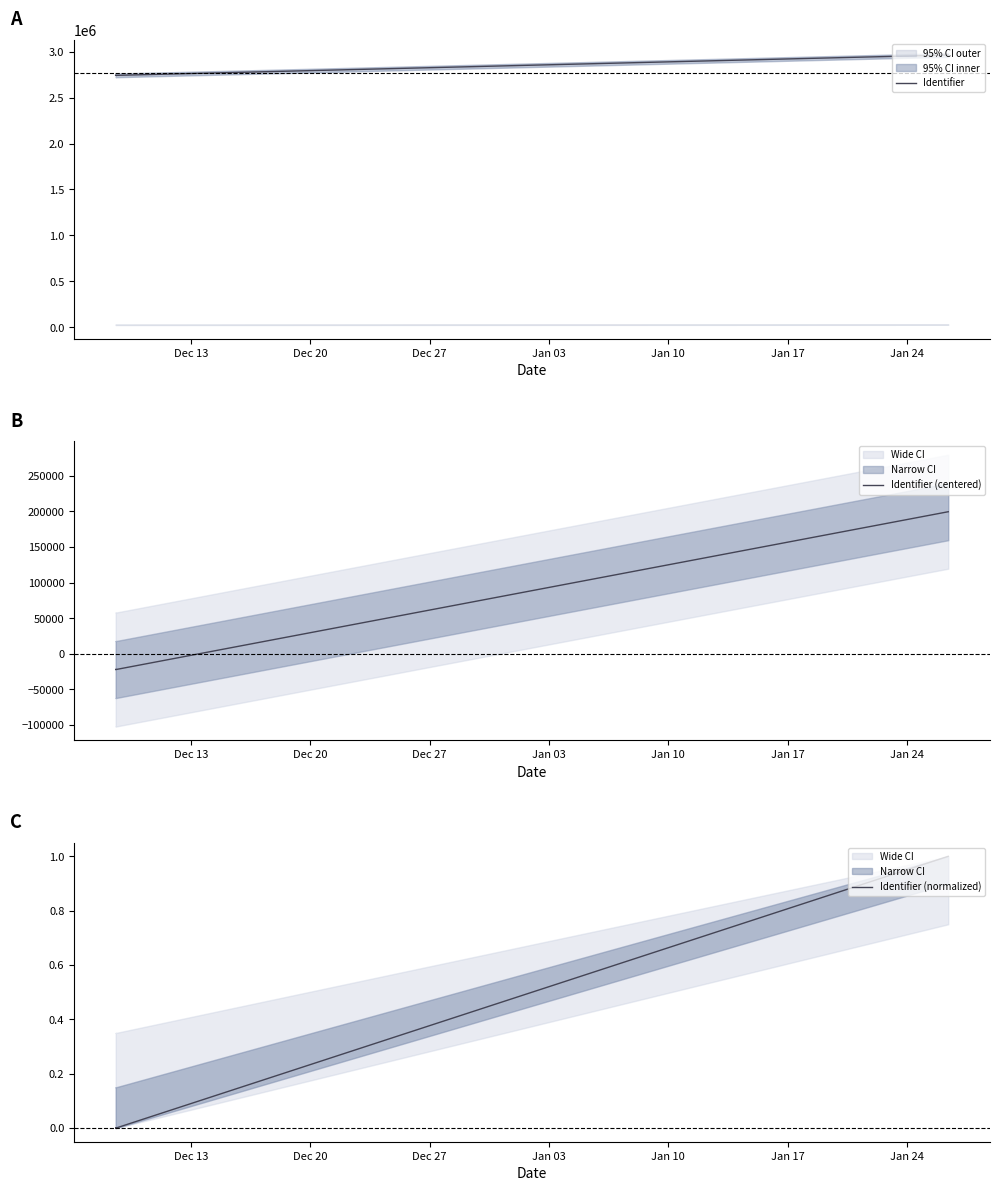

Which series has the largest total across all categories?

Identifier